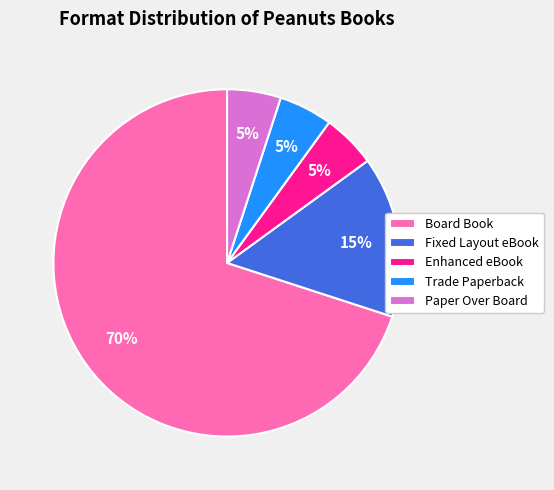

Does Board Book account for over 50% of the chart?

Yes